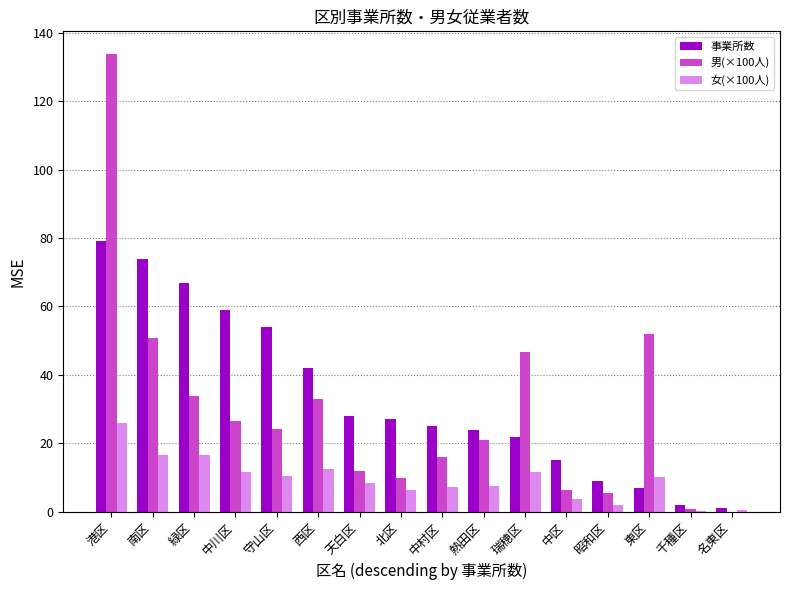

The 事業所数 series shows 10.1 at 熱田区. True or false?

False